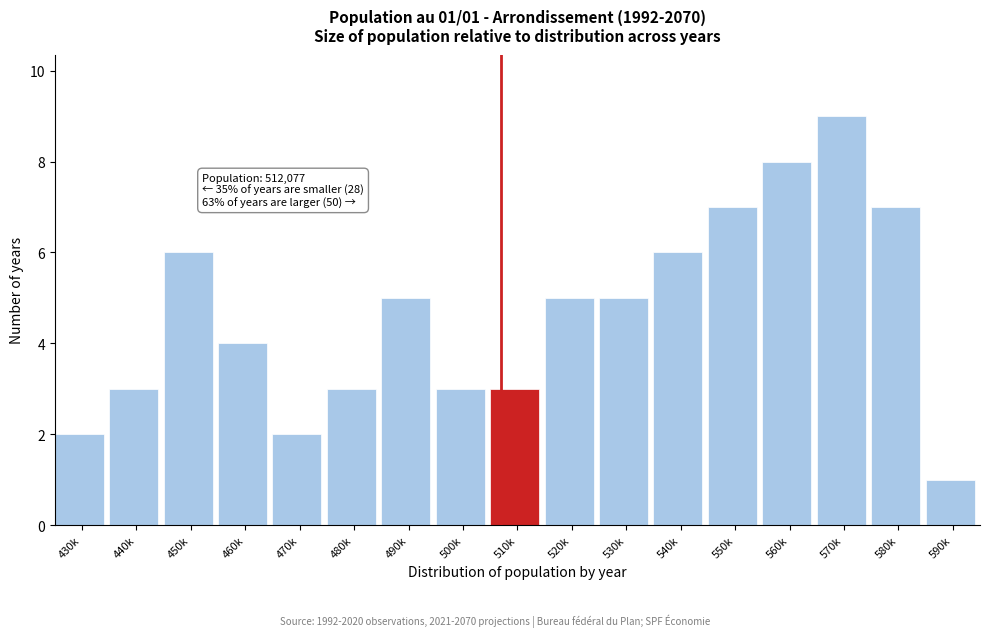

Reading right to left, list all the values displayed in this chart.

1	7	9	8	7	6	5	5	3	3	5	3	2	4	6	3	2